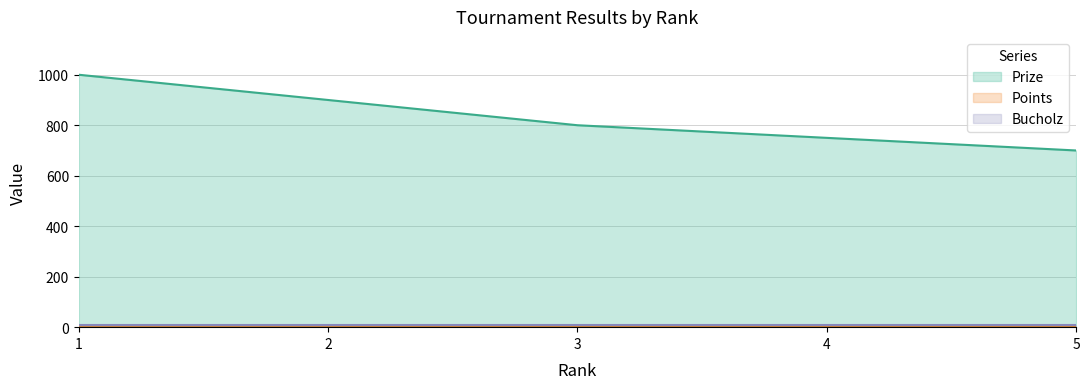

True or false: Prize and Points intersect in this chart.

False